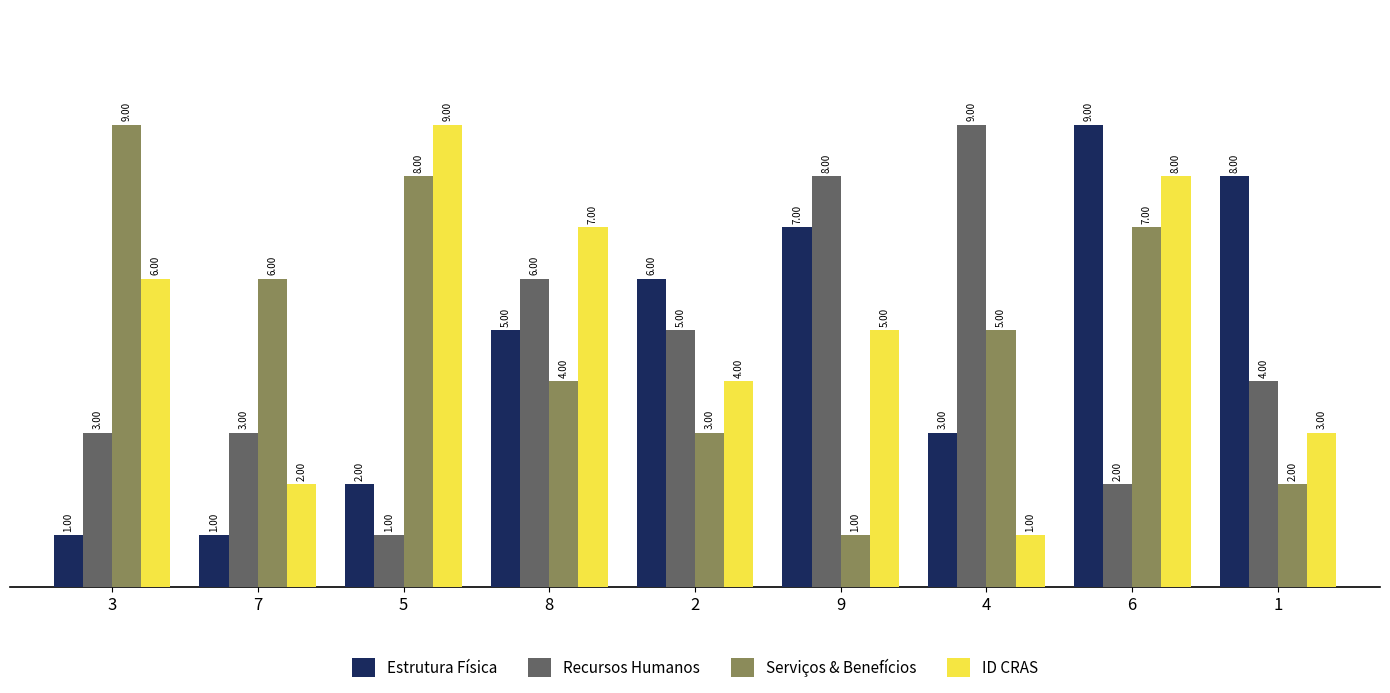

At which category is the sum across all series the highest?

6